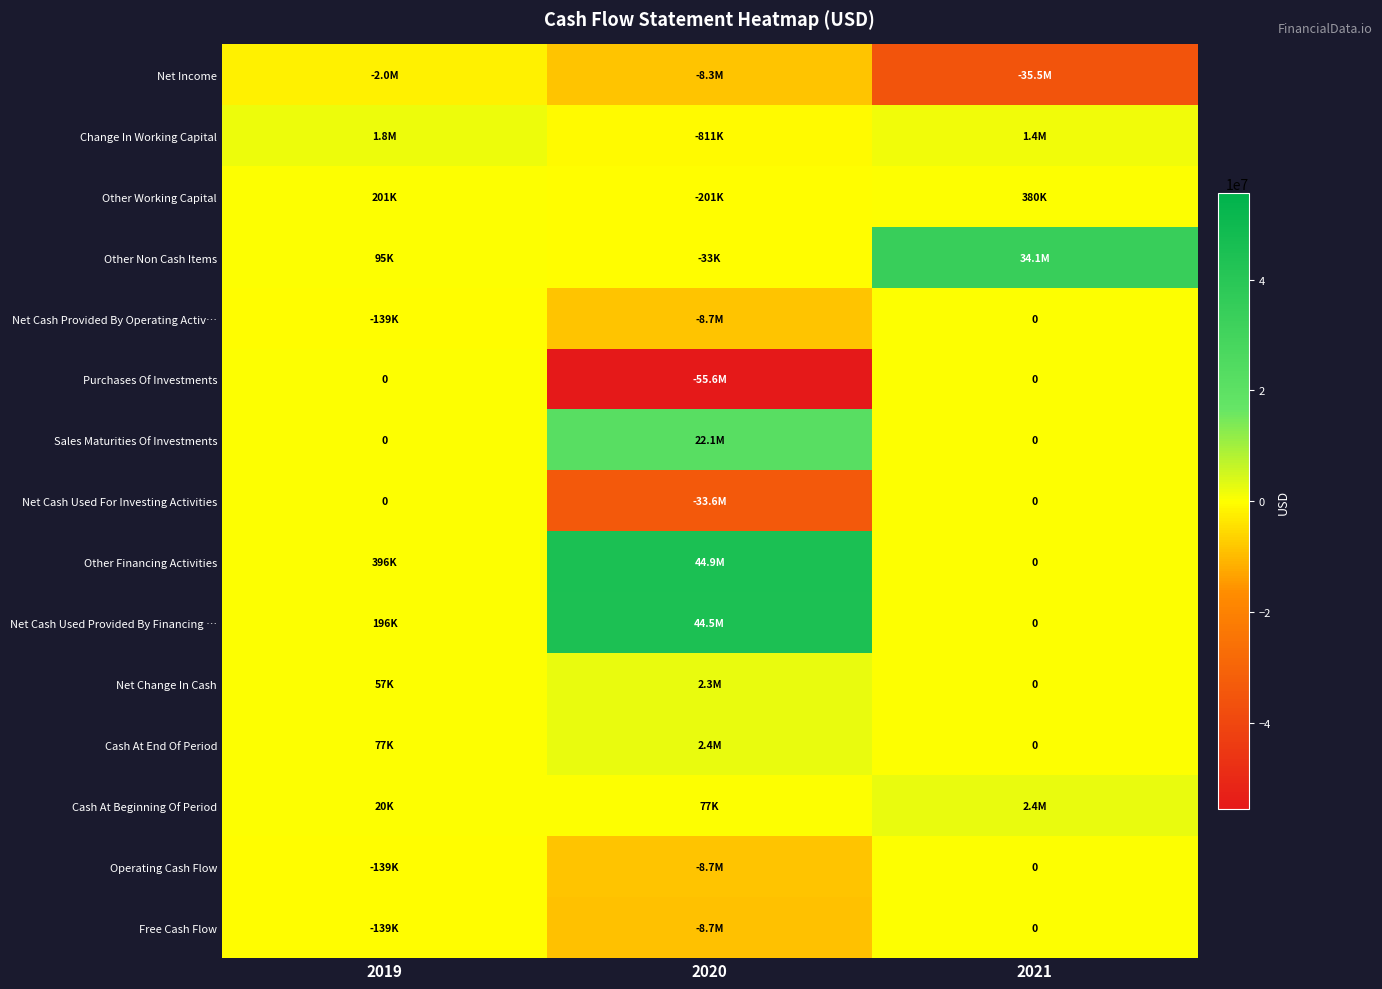

How many categories are shown in the chart?

3